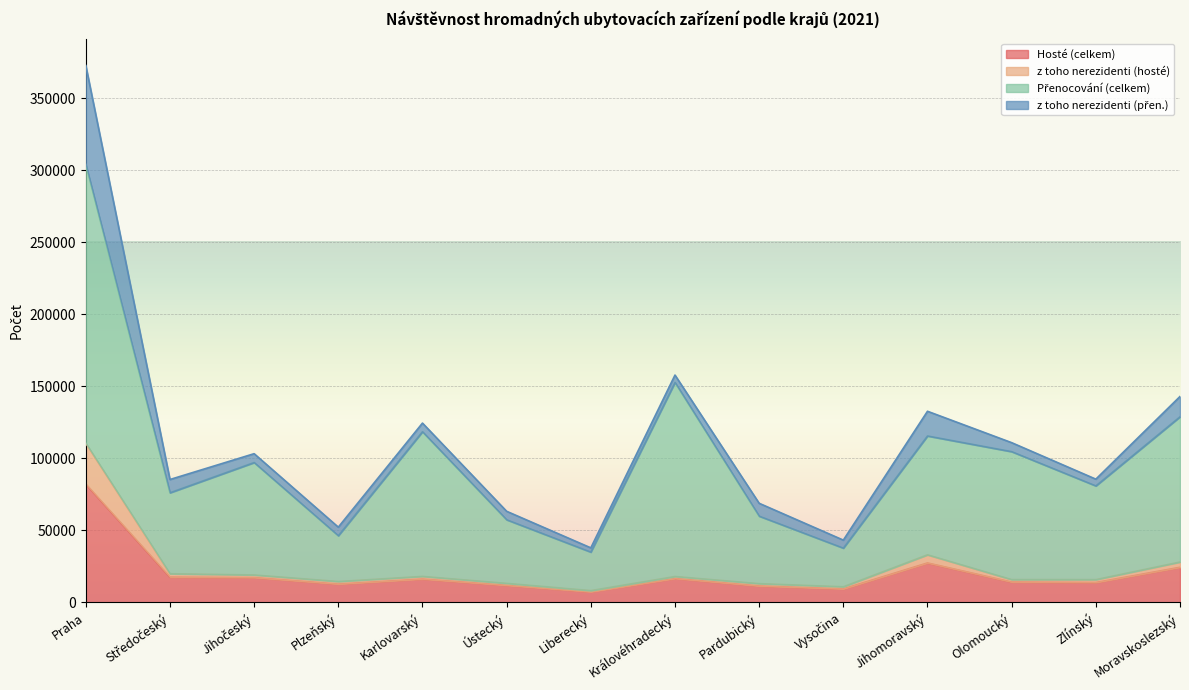

What is the highest value of the Hosté (celkem) series?

82109